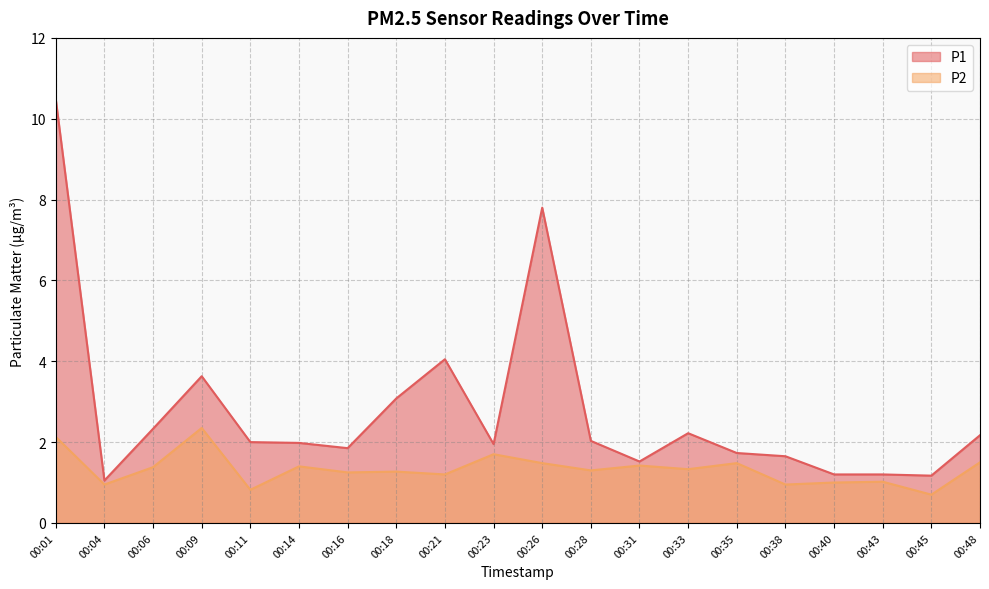

What is the sum of the P1 values at 00:06 and 00:04?

3.4